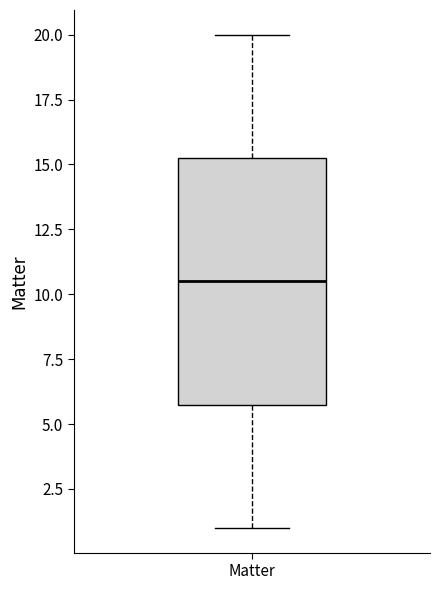

Where does the median line of the box for Matter sit on the y-axis? The values are not printed on the chart, so give them approximately, as read against the axis.

10.5